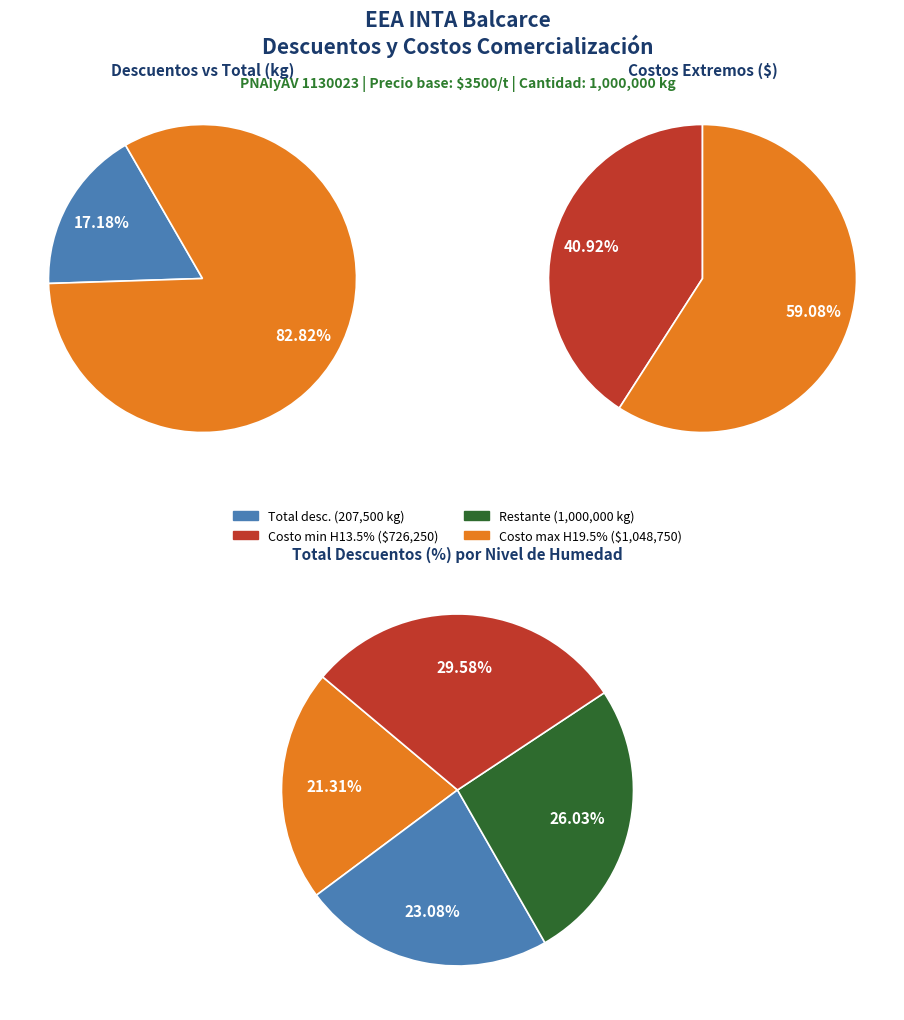

To the nearest percent, what is the difference between the 15 and 13.5 slice percentages?

2%